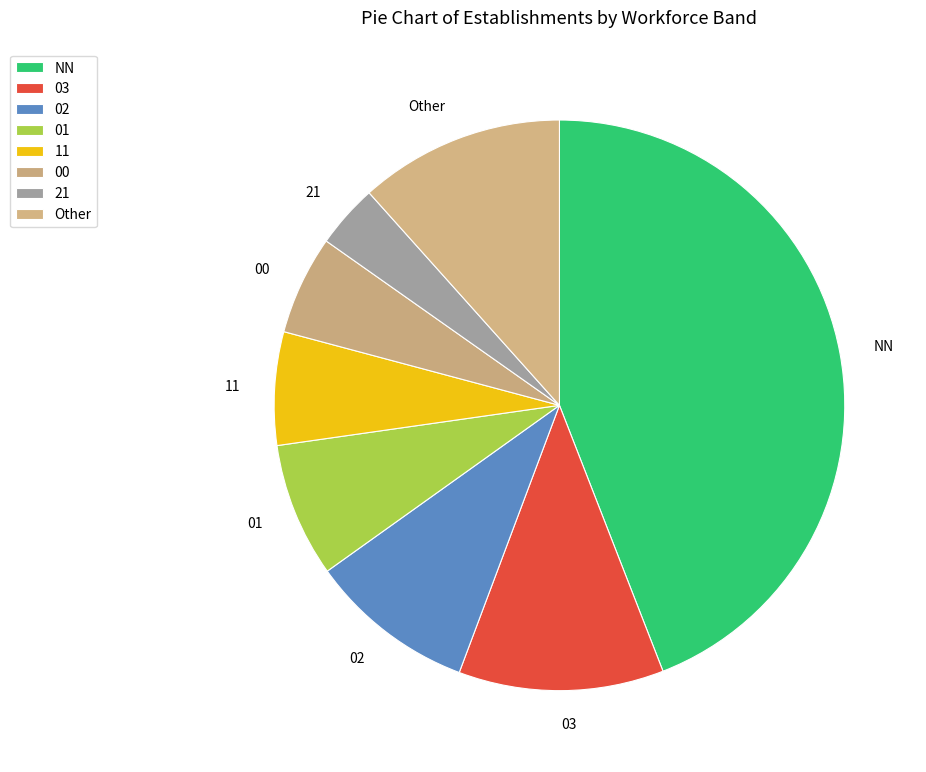

What is the ratio of the value at 03 to the value at 00?

2.1